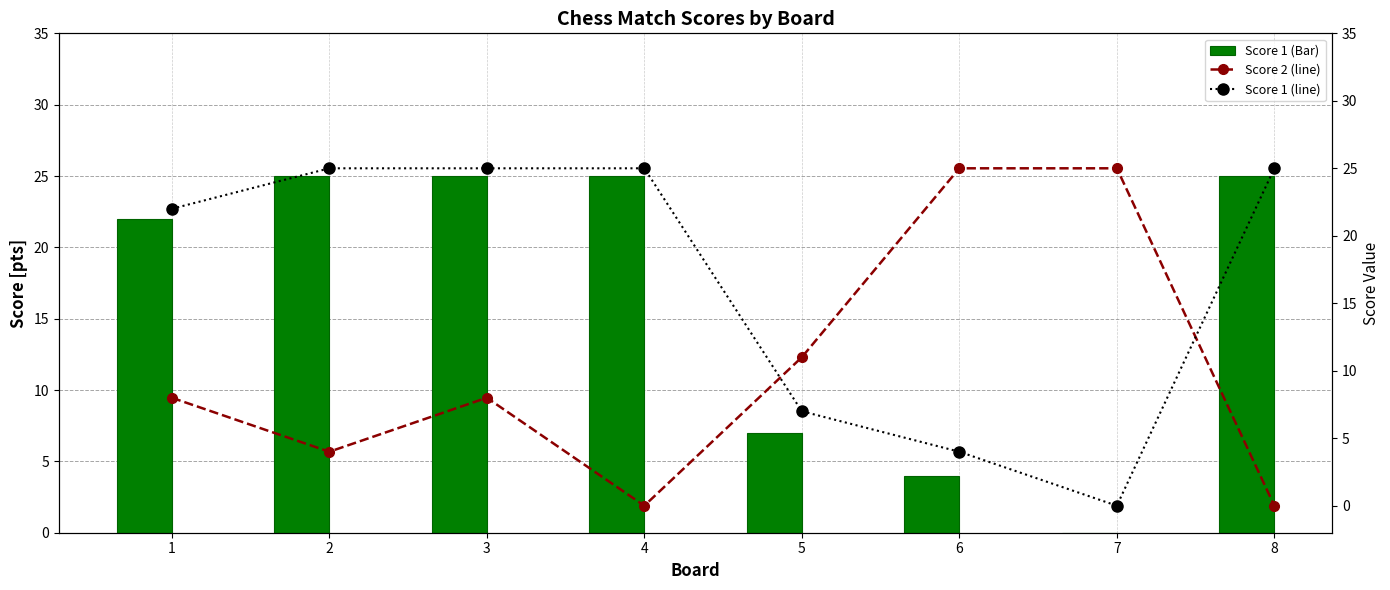

Which category has the highest value across all series?

2